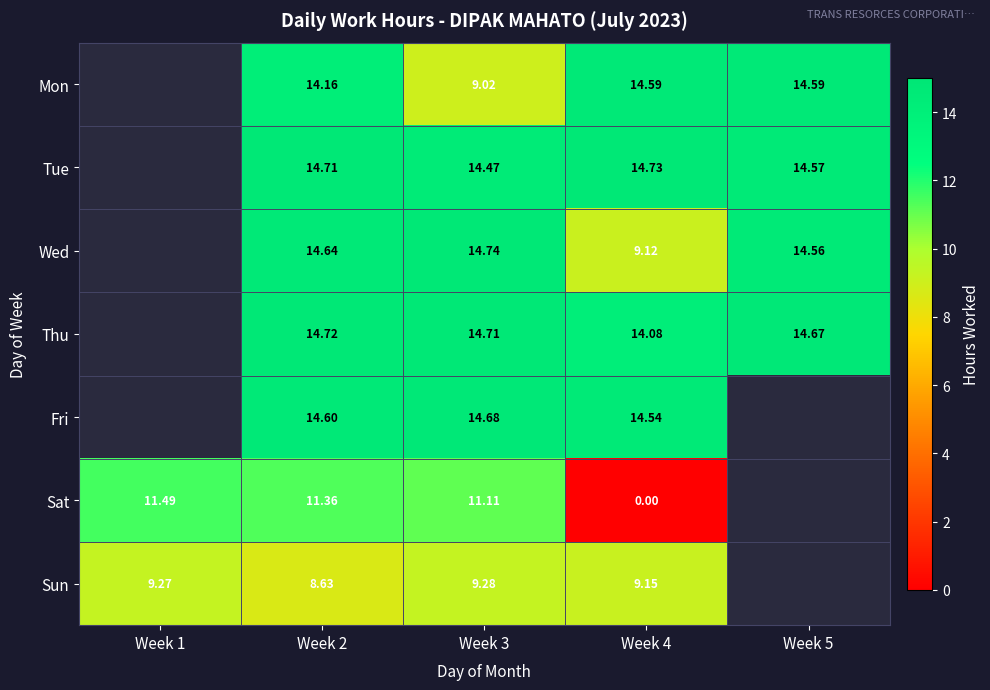

The value of Thu at Week 4 is 14.1. True or false?

True